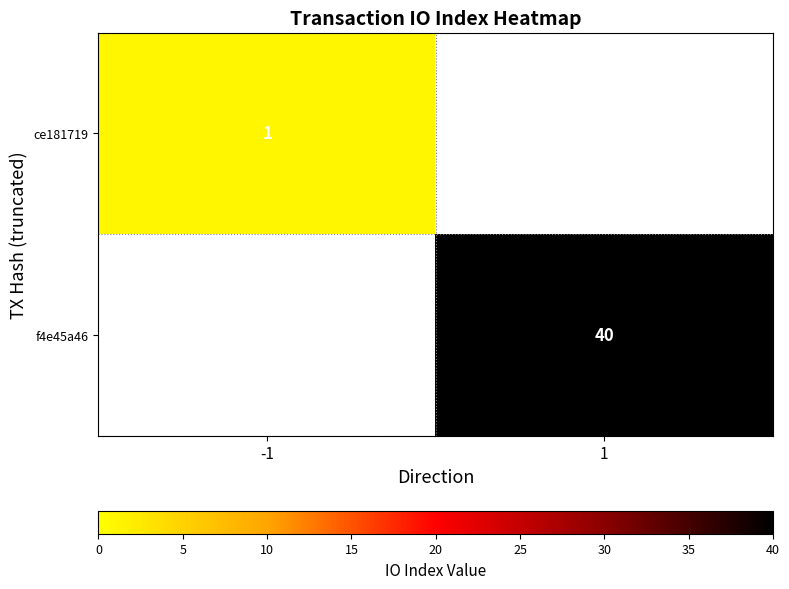

Is the value of ce181719 at -1 greater than the value of f4e45a46 at 1?

No